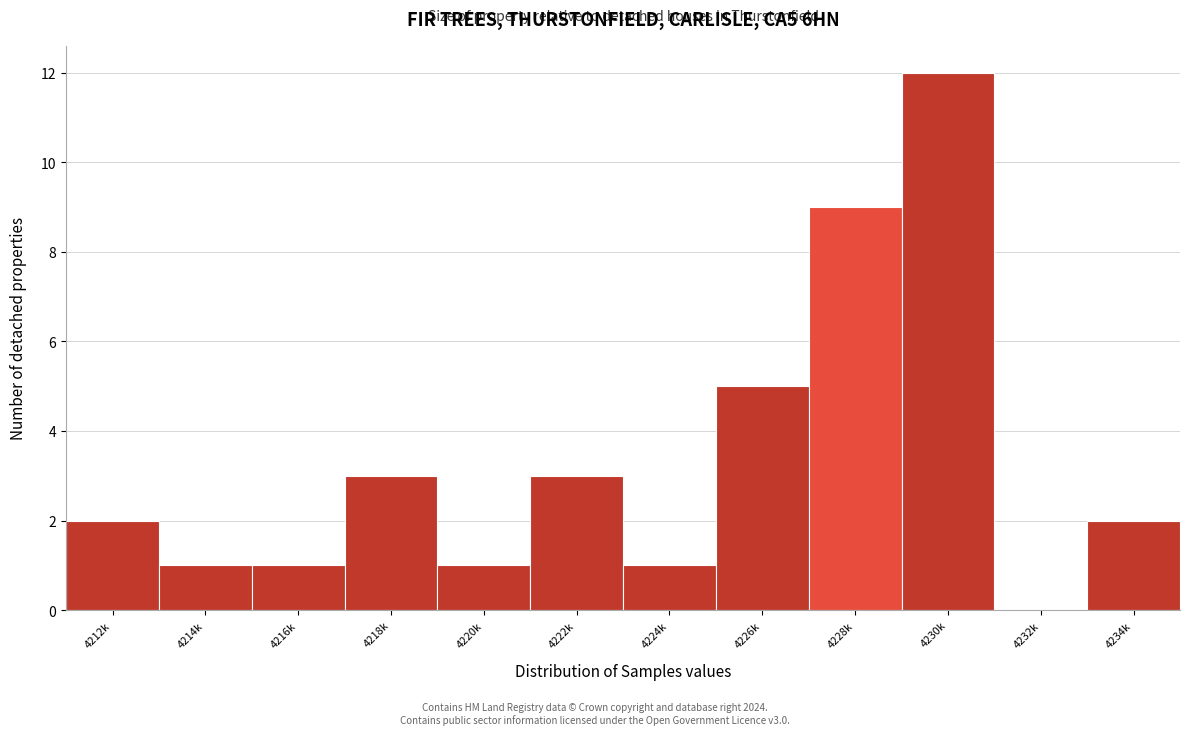

Reading right to left, what are all the values shown in this chart?

4234k=2	4232k=0	4230k=12	4228k=9	4226k=5	4224k=1	4222k=3	4220k=1	4218k=3	4216k=1	4214k=1	4212k=2